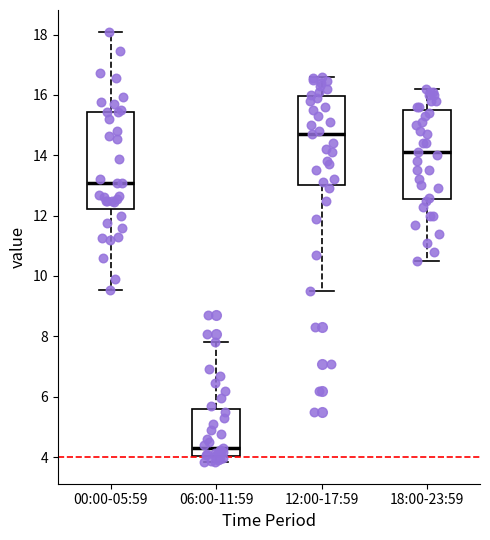

Where does the median line of the box for 06:00-11:59 sit on the y-axis? The values are not printed on the chart, so give them approximately, as read against the axis.

4.4